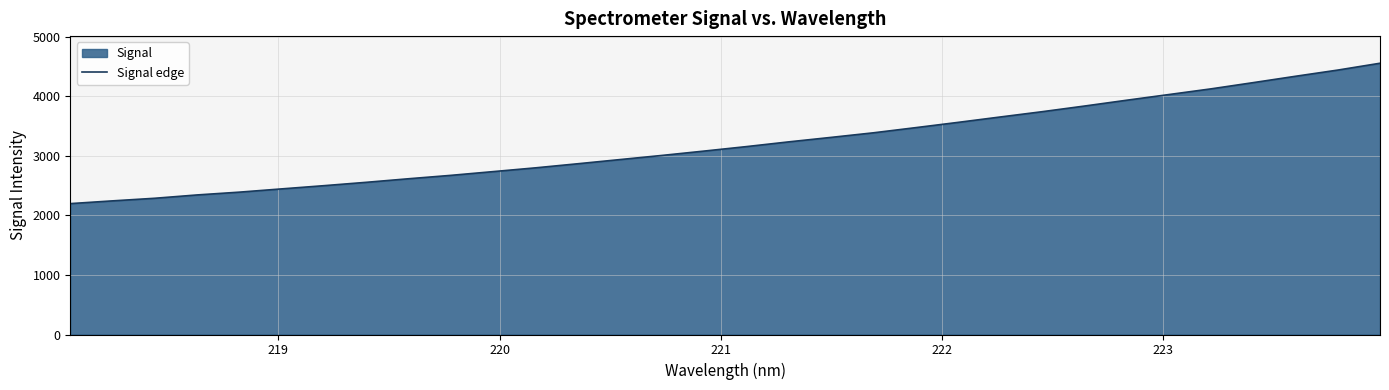

Count the number of values greater than 3156.

16